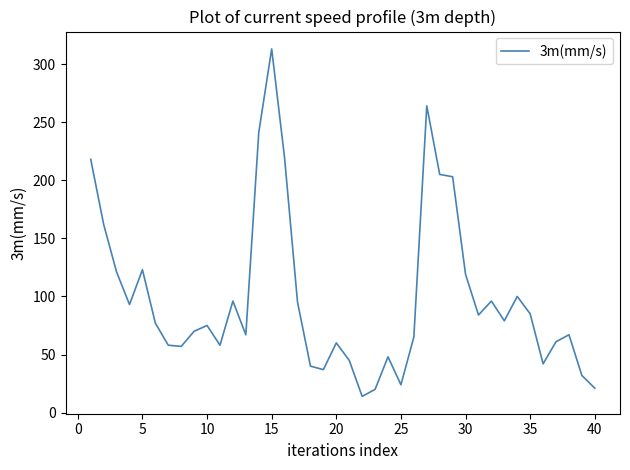

How many categories are shown in the chart?

40